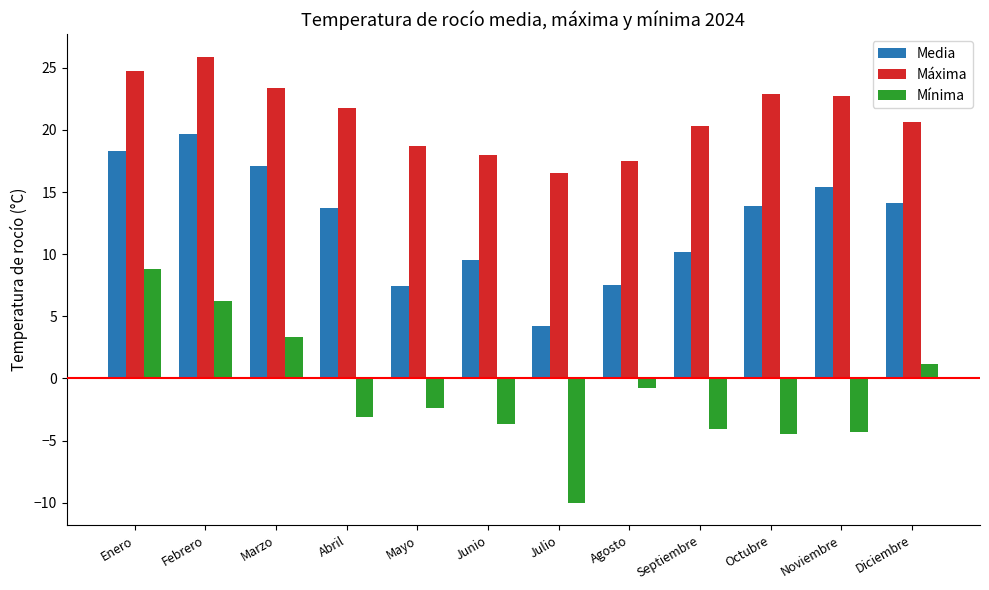

What is the difference between the second highest and second lowest values in the Media series?

10.9